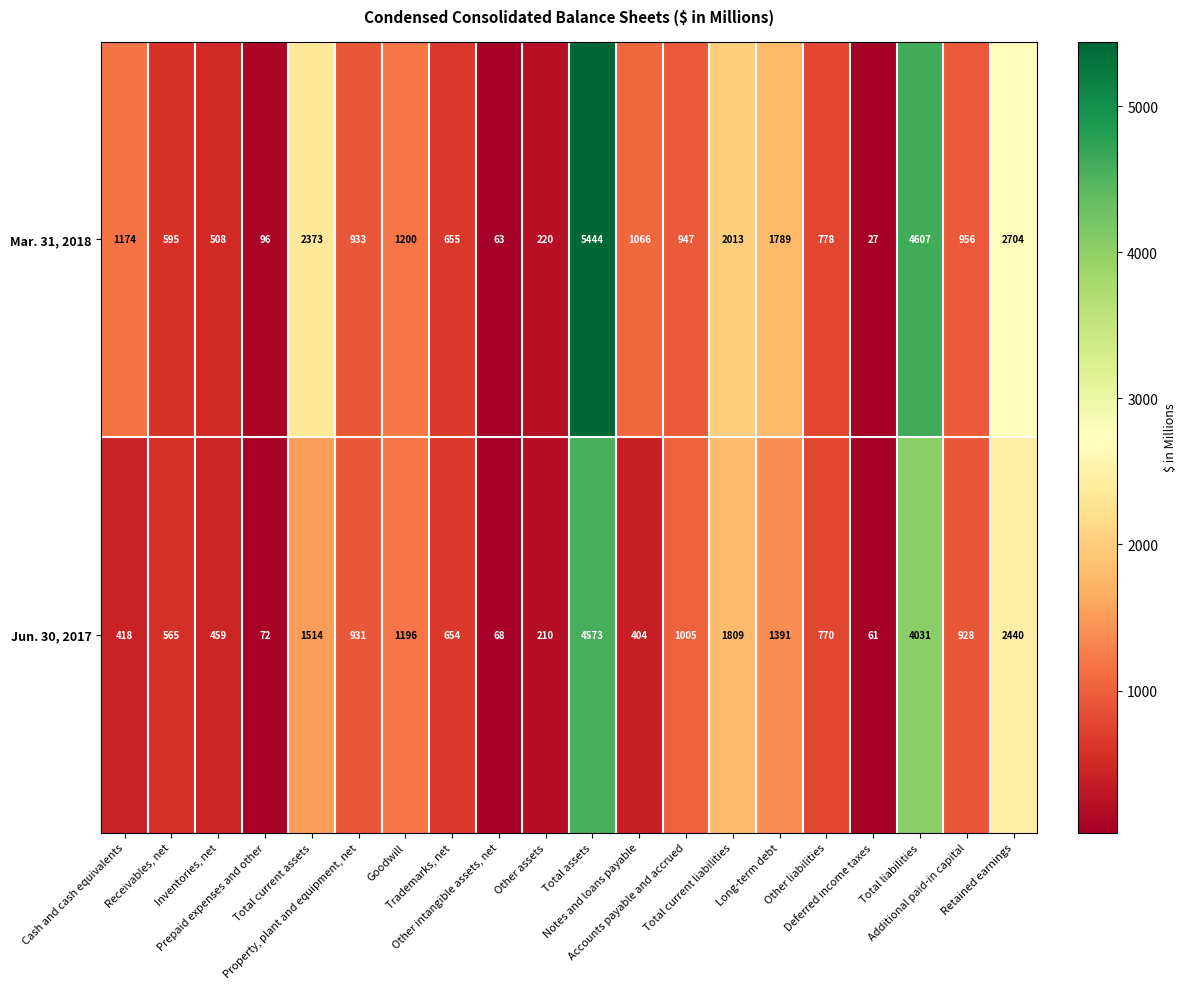

Rank the series by their average value, from highest to lowest.

Mar. 31, 2018, Jun. 30, 2017